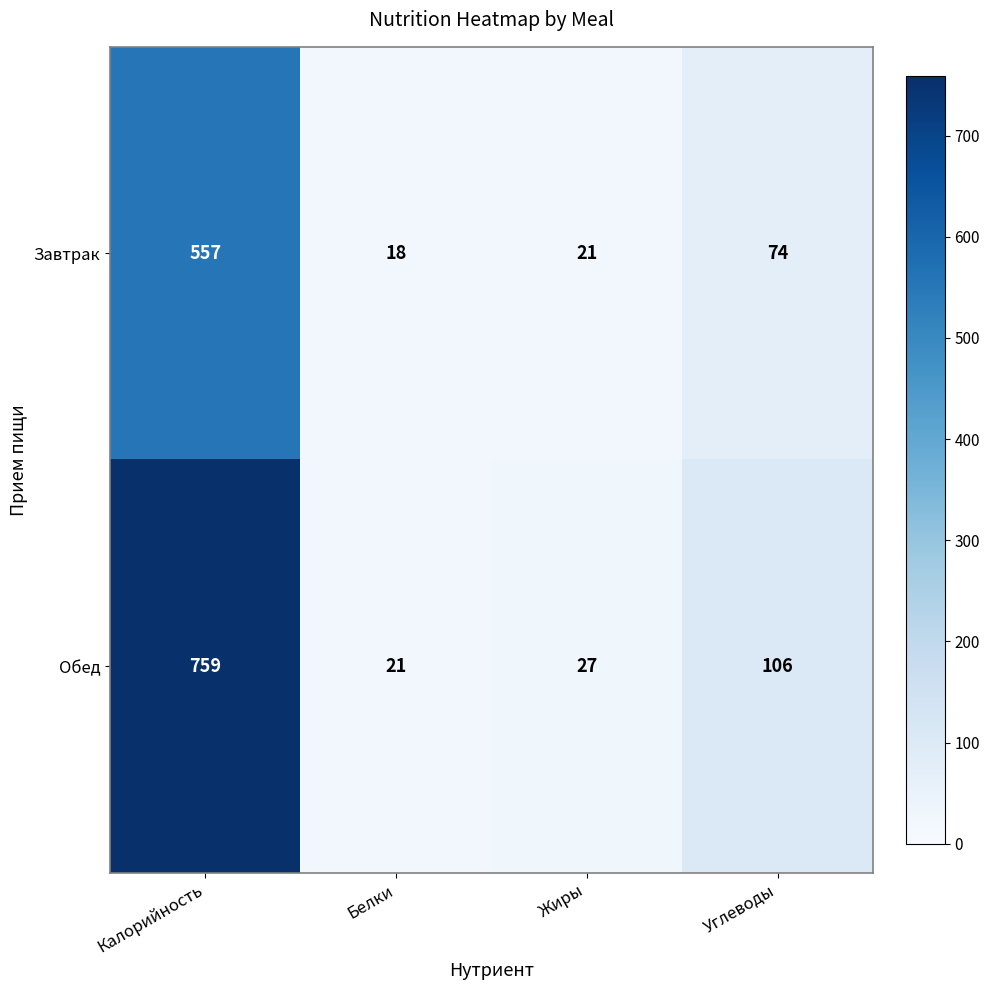

Which label corresponds to the largest value in the chart?

Калорийность